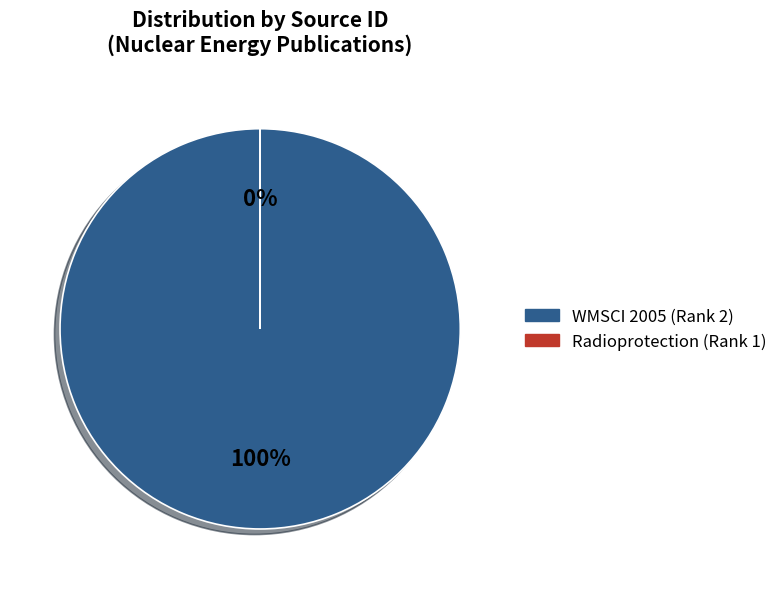

What is the majority slice?

WMSCI 2005 (Rank 2)